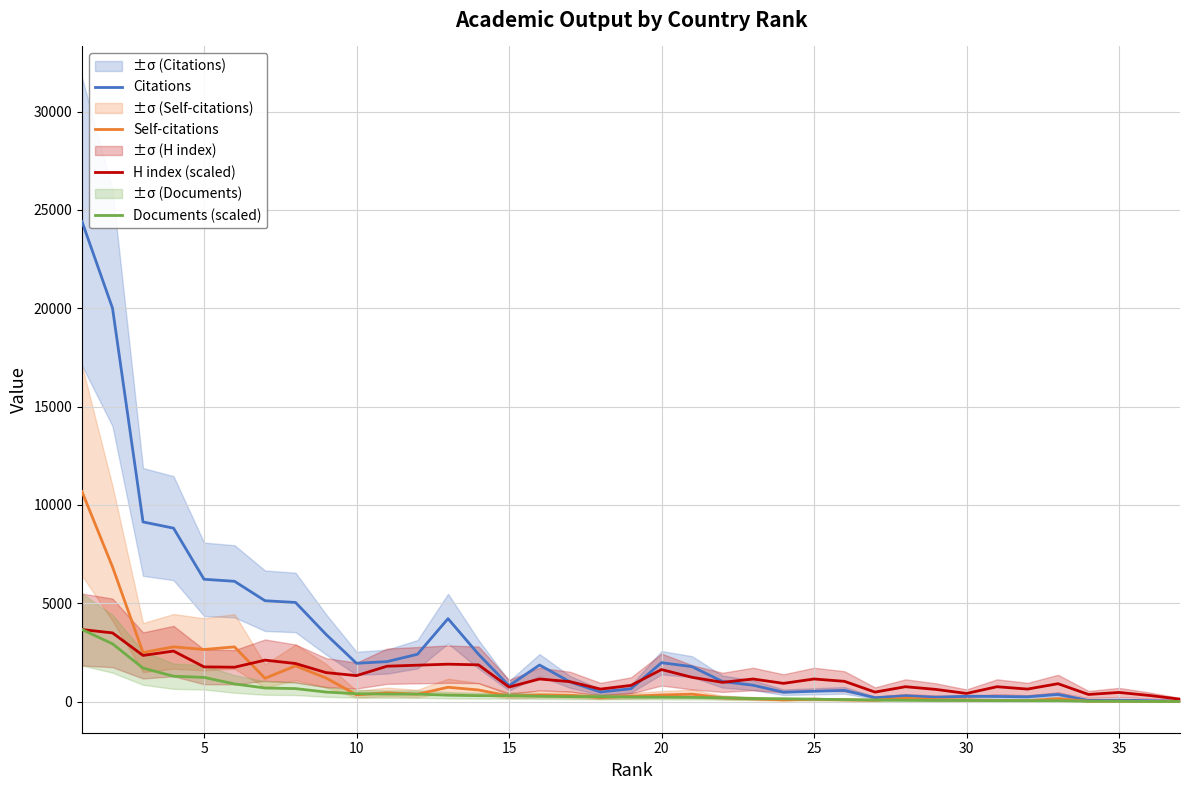

Which series has the largest total across all categories?

Citations